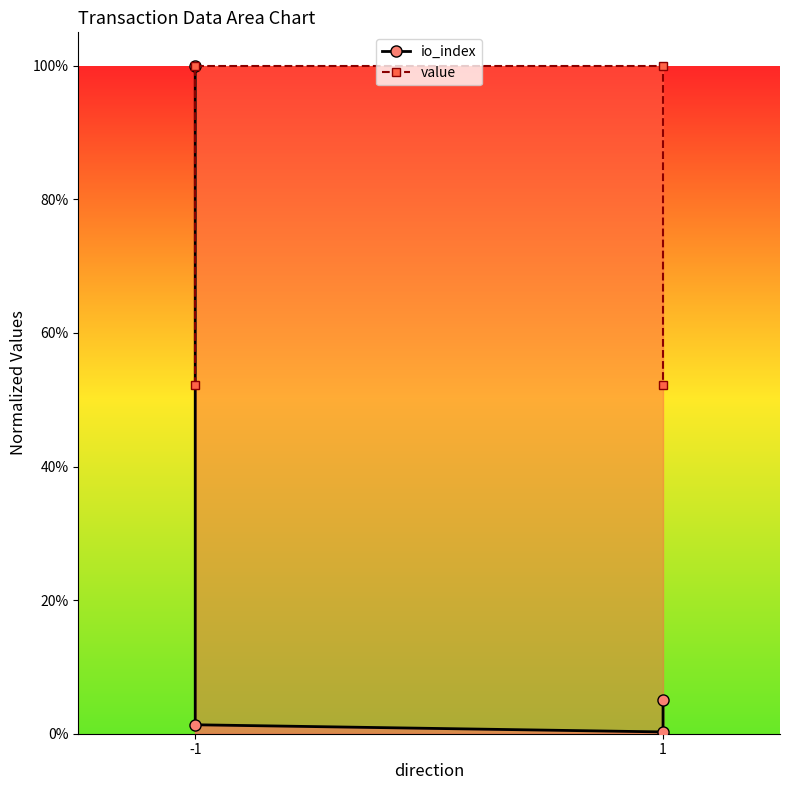

How many intersections are there between io_index and value?

1